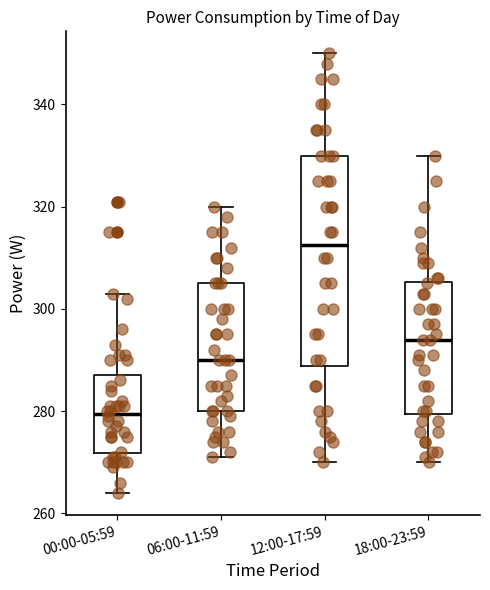

Reading left to right, transcribe this box plot: for each box, give where its median line is, the range the box spans, and where its two whiskers end, as read against the y-axis. The values are not printed on the chart, so give them approximately, as read against the axis.

00:00-05:59: median 280, box 272 to 288, whiskers 264 to 304
06:00-11:59: median 290, box 280 to 306, whiskers 272 to 320
12:00-17:59: median 312, box 288 to 330, whiskers 270 to 350
18:00-23:59: median 294, box 280 to 306, whiskers 270 to 330